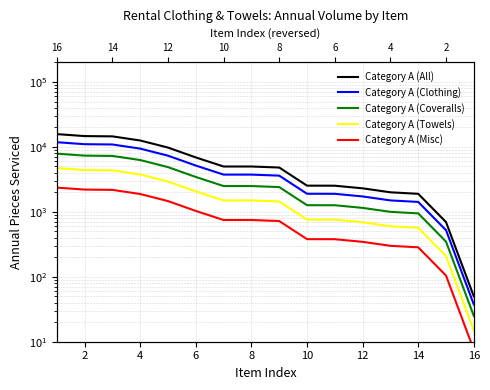

Is it true that Category A (Misc) equals 1218.4 at 4?

False